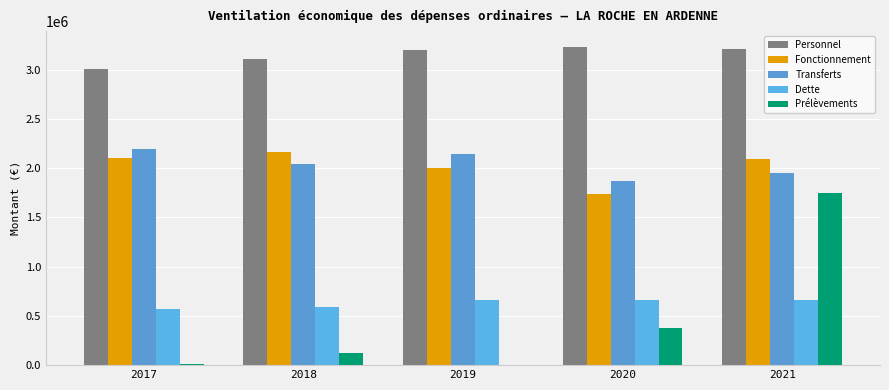

What are all the series names shown in the legend?

Personnel, Fonctionnement, Transferts, Dette, Prélèvements